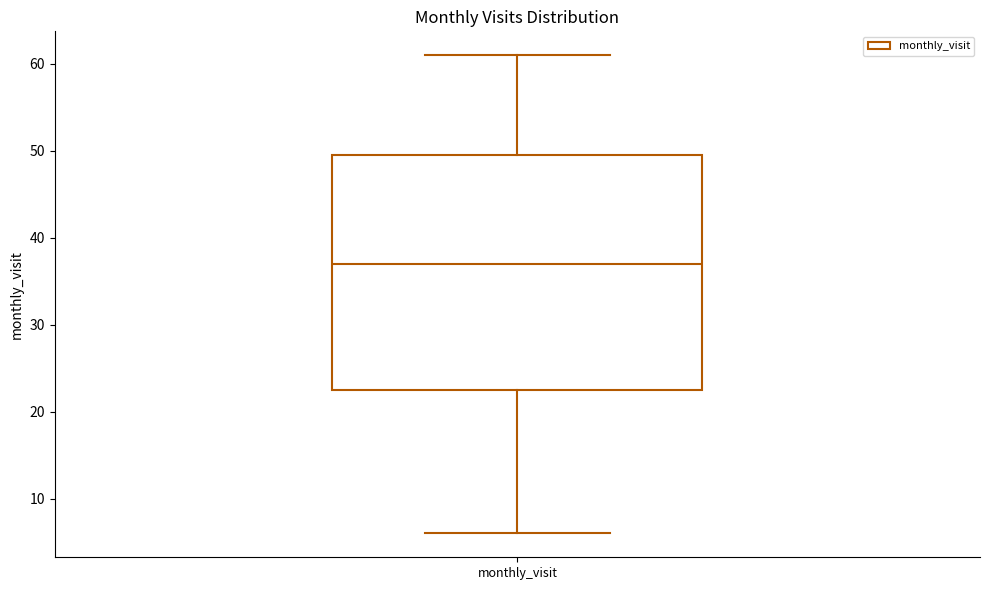

Transcribe this box plot: give where the median line is, the range the box spans, and where the two whiskers end, as read against the y-axis. The values are not printed on the chart, so give them approximately, as read against the axis.

median 37, box 23 to 50, whiskers 6 to 61